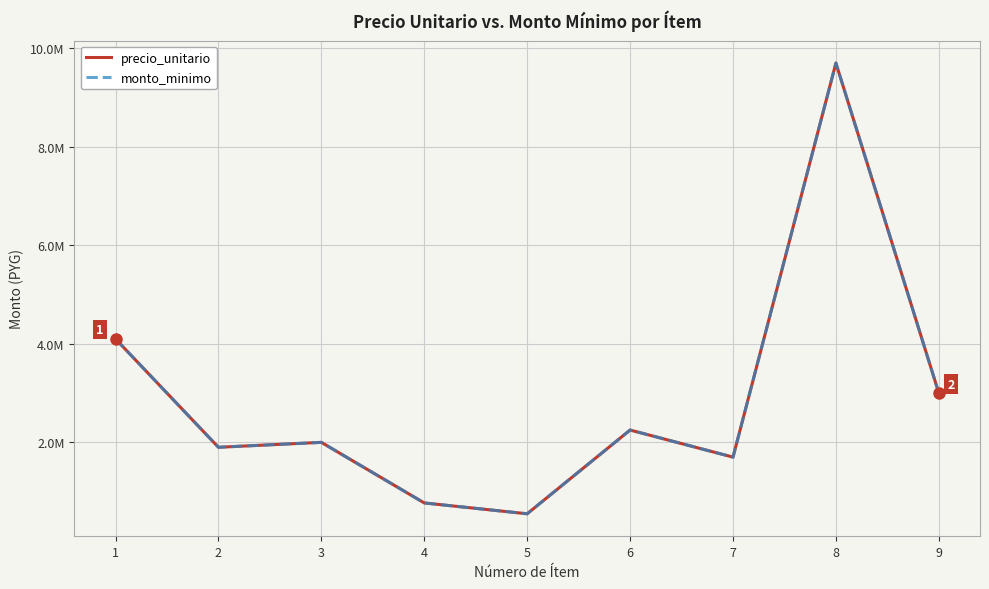

At which category is the sum across all series the highest?

8